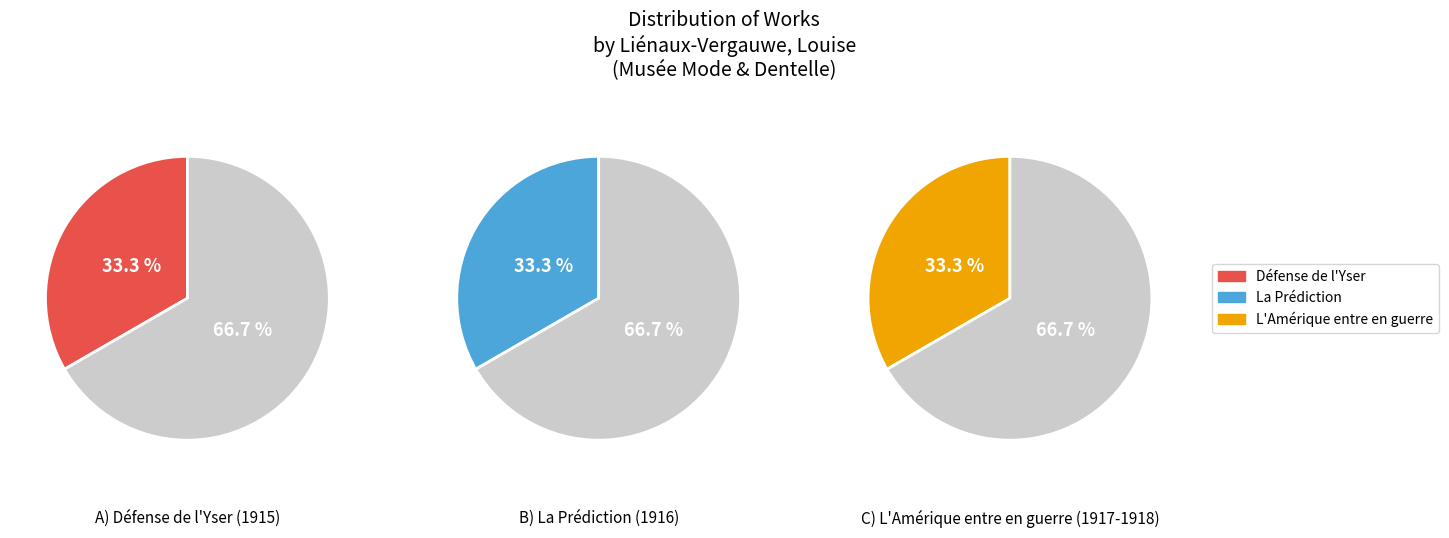

What is the total percentage of L'Amérique entre en guerre and La Prédiction?

66.7%